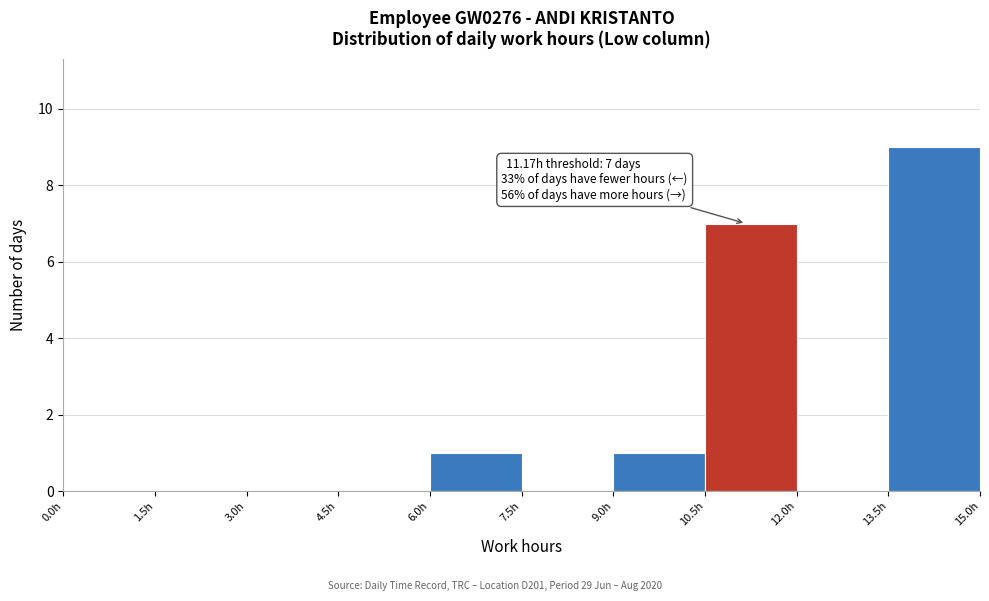

Over which range of the x-axis is the bar tallest?

13.5 to 15.0